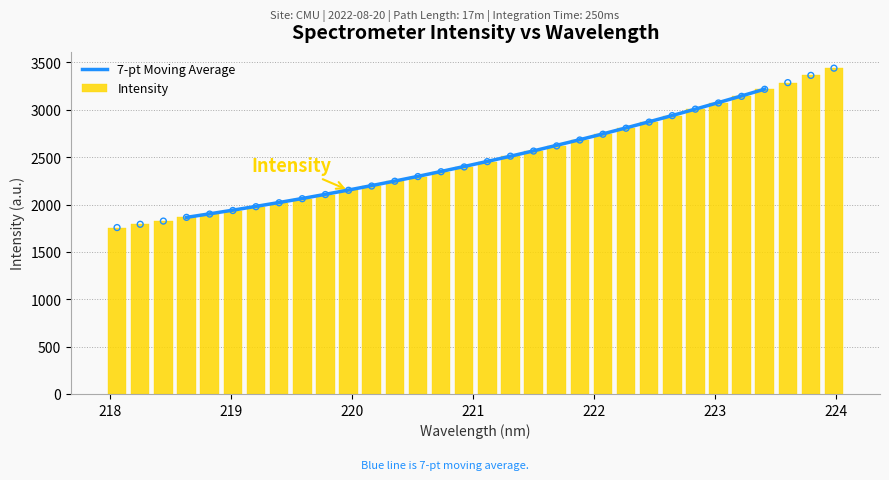

What is the difference between the maximum and minimum values in the Intensity series?

1682.7